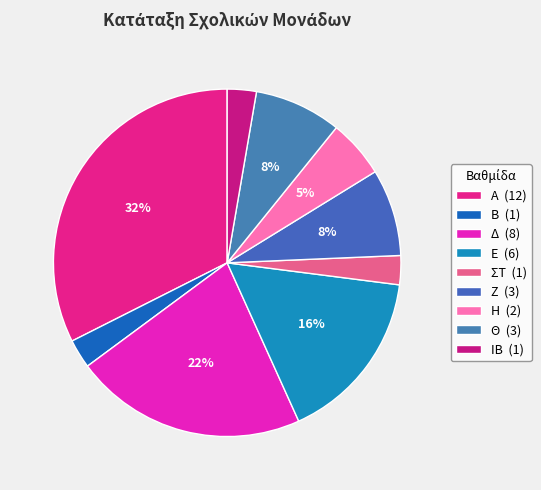

Is ΣΤ the majority of the pie?

No